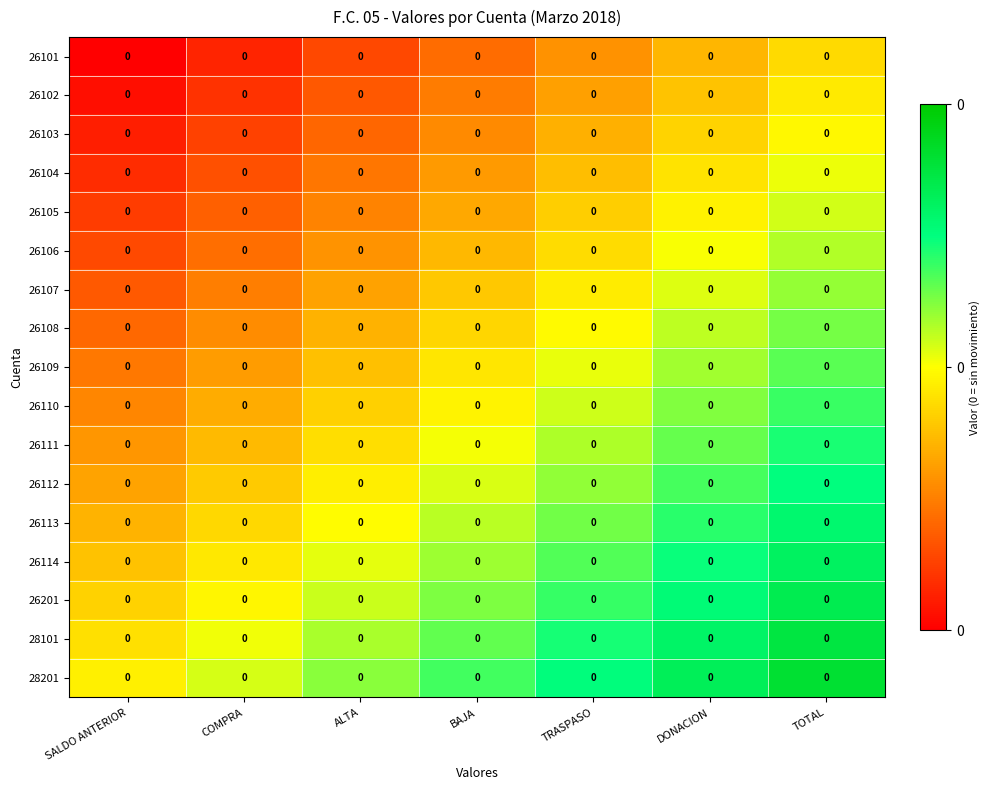

List the labels in order of 26103 value, largest first.

TOTAL, DONACION, TRASPASO, BAJA, ALTA, COMPRA, SALDO ANTERIOR